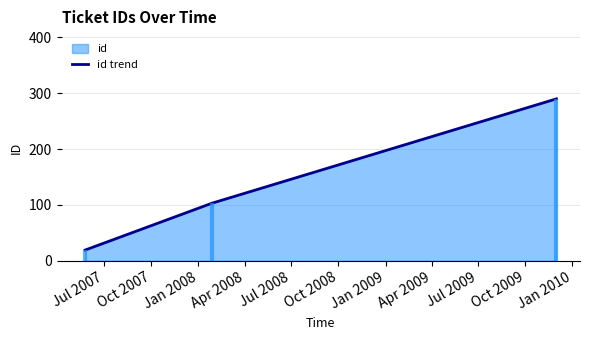

How many values in the id trend series are below 103?

1